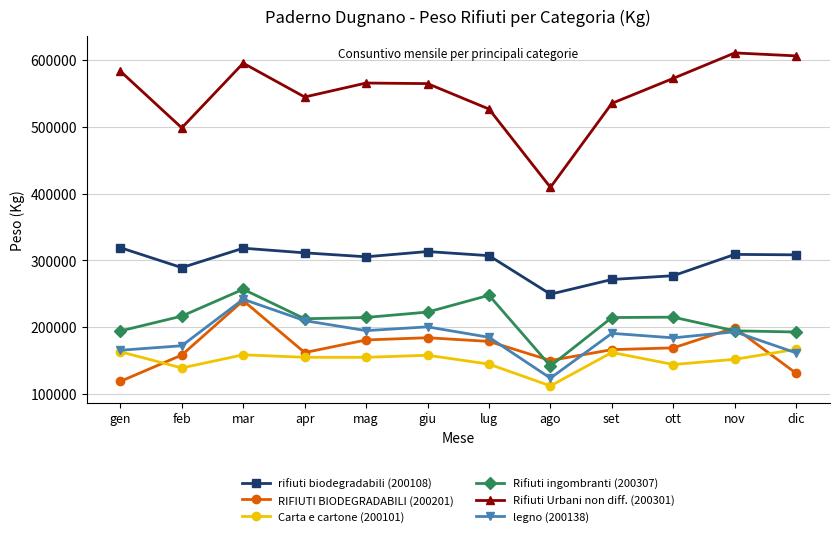

Does the chart have visible grid lines?

Yes